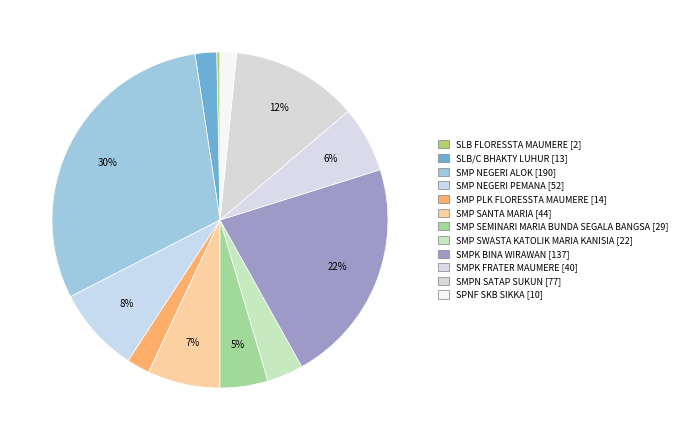

What is the change in value from SLB FLORESSTA MAUMERE to SMPK FRATER MAUMERE?

+38